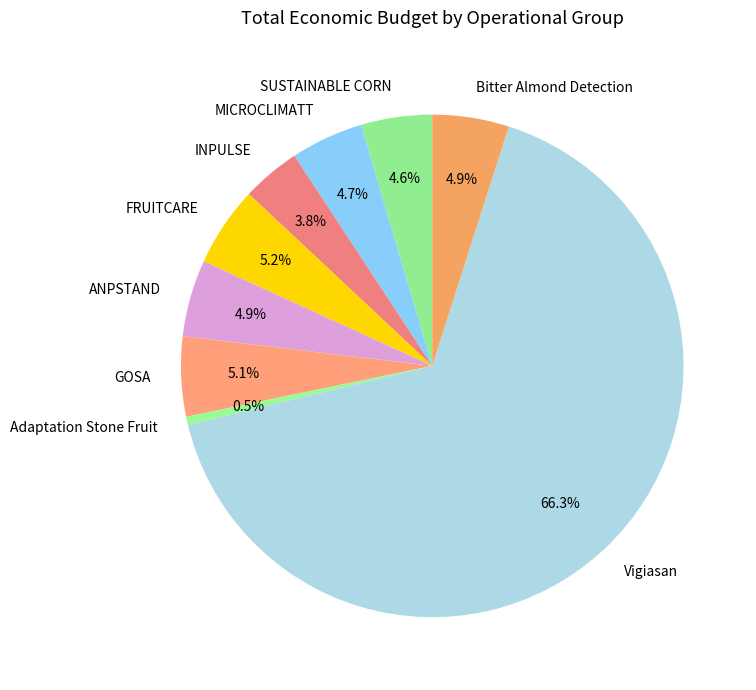

Is it true that INPULSE is 16% of the pie?

False